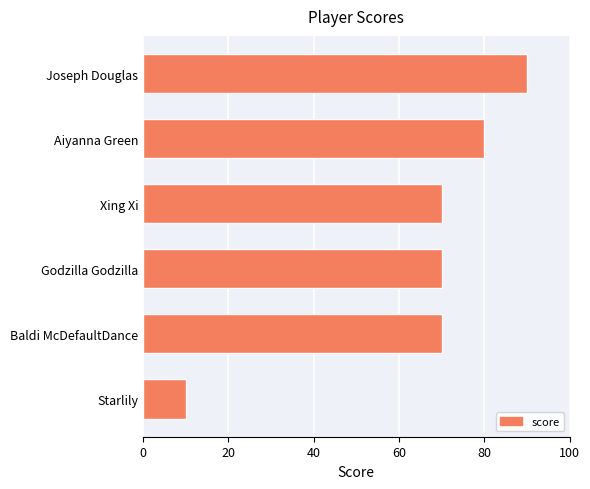

How many categories are shown in the chart?

6